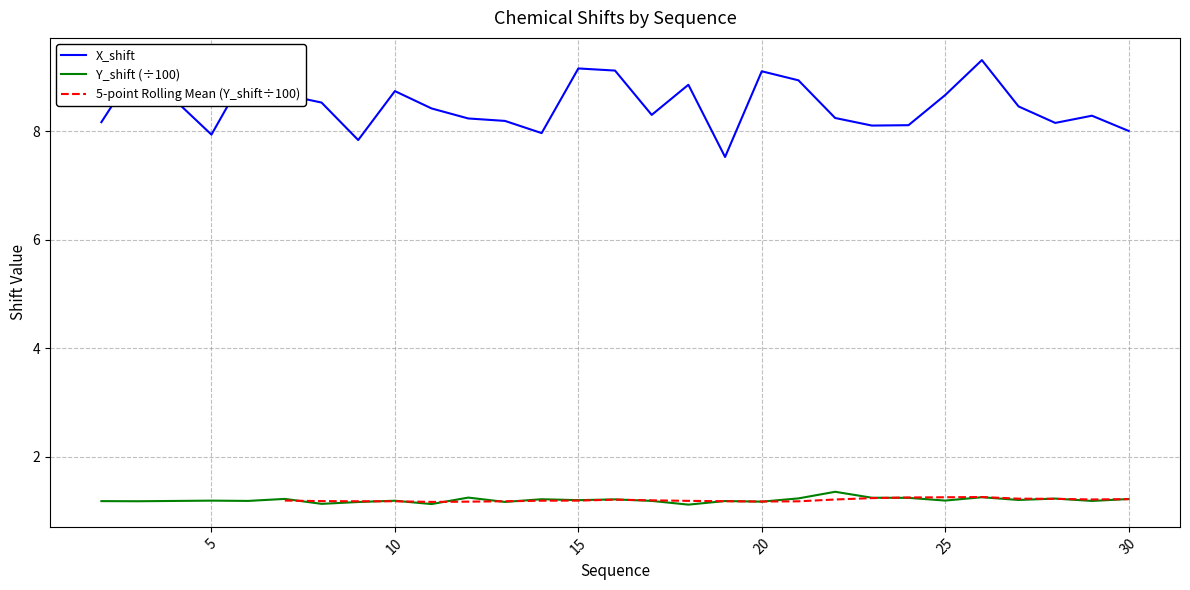

The X_shift series shows 9.1 at 20. True or false?

True